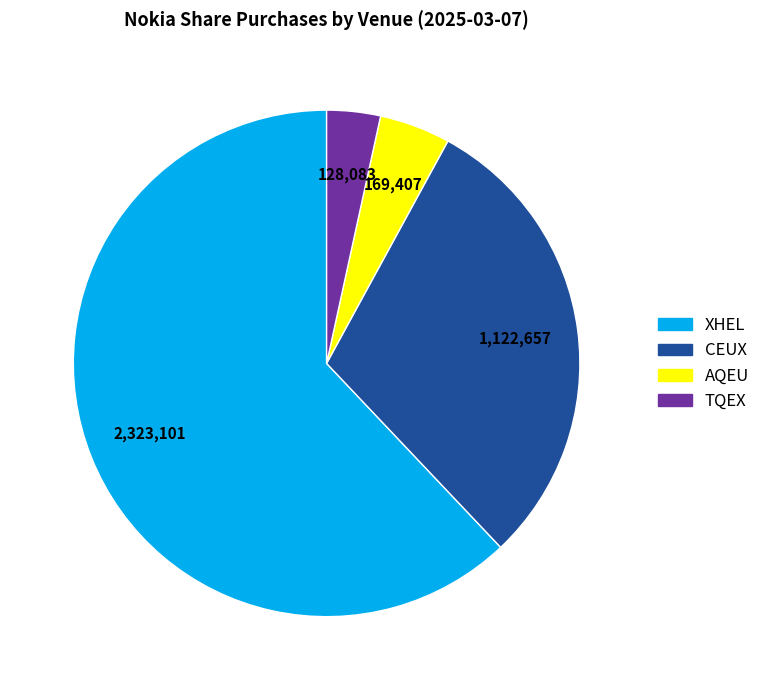

Do XHEL and TQEX together represent more than half of the pie?

Yes